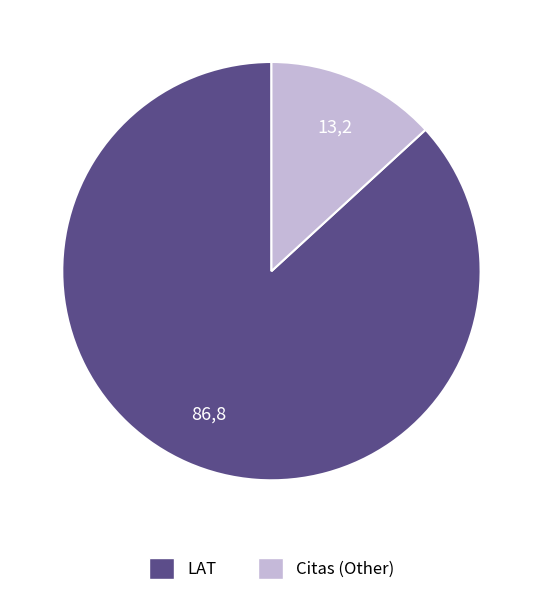

True or false: LAT accounts for 78% of the total.

False